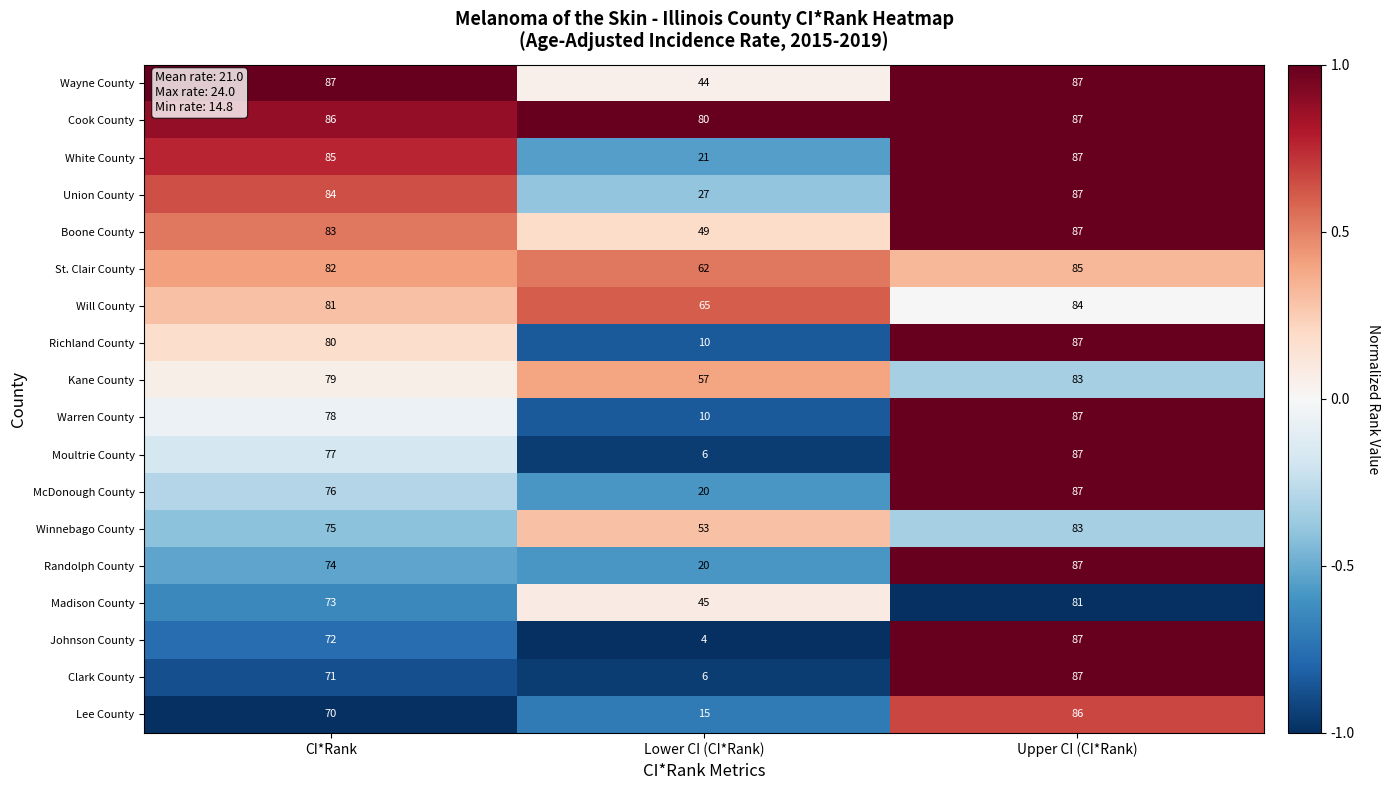

At which category is the sum across all series the highest?

Upper CI (CI*Rank)